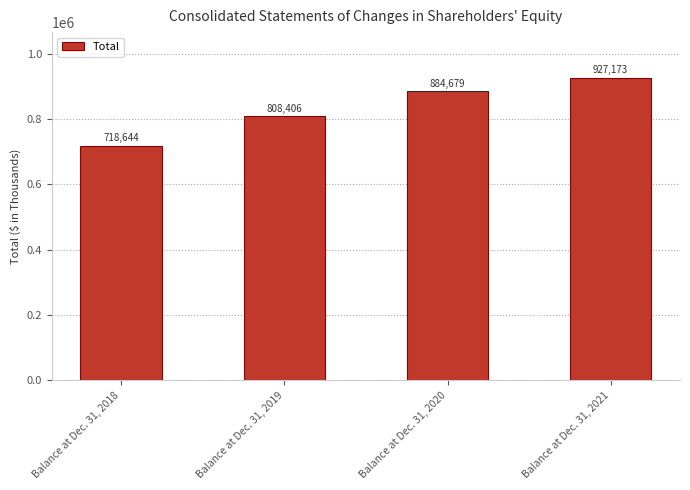

Reading left to right, list all the values displayed in this chart.

Balance at Dec. 31, 2018=718644	Balance at Dec. 31, 2019=808406	Balance at Dec. 31, 2020=884679	Balance at Dec. 31, 2021=927173